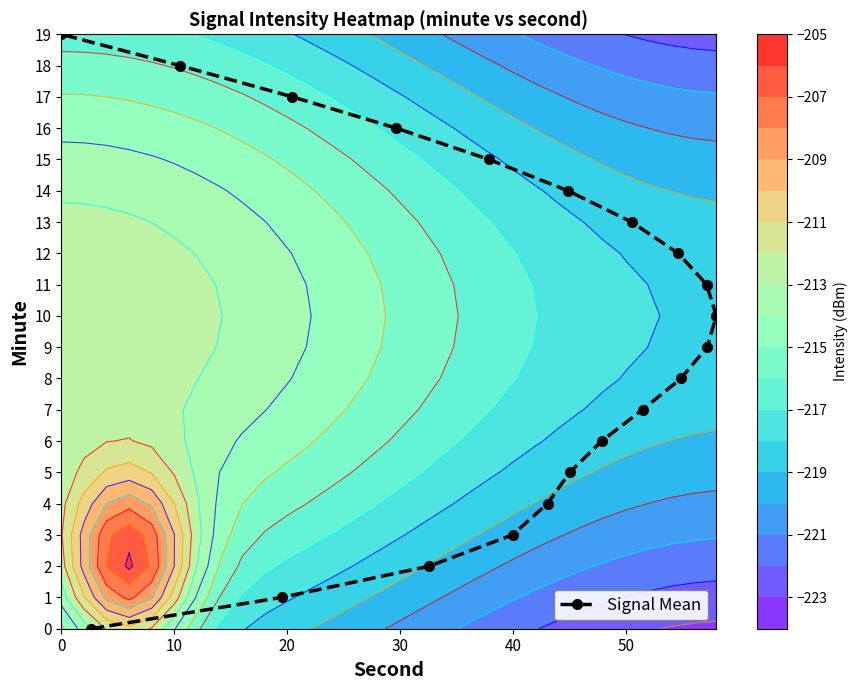

How many categories are shown in the chart?

20